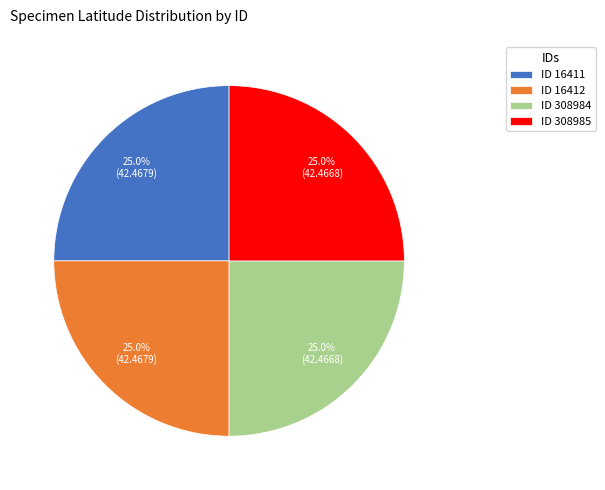

Is there any slice that represents more than half of the pie?

No